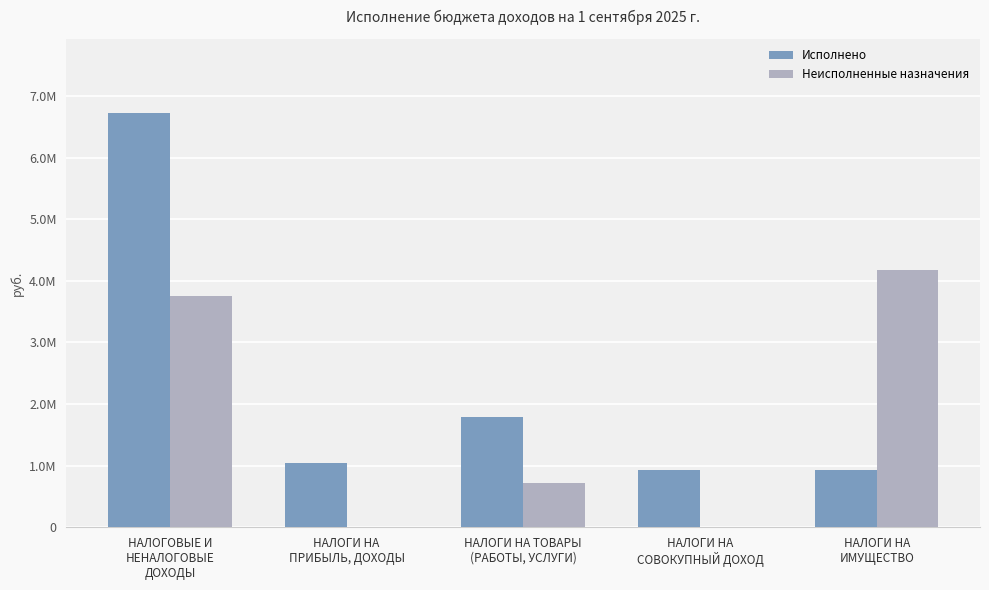

Where is Исполнено nearest to the value 3822390?

НАЛОГИ НА ТОВАРЫ
(РАБОТЫ, УСЛУГИ)